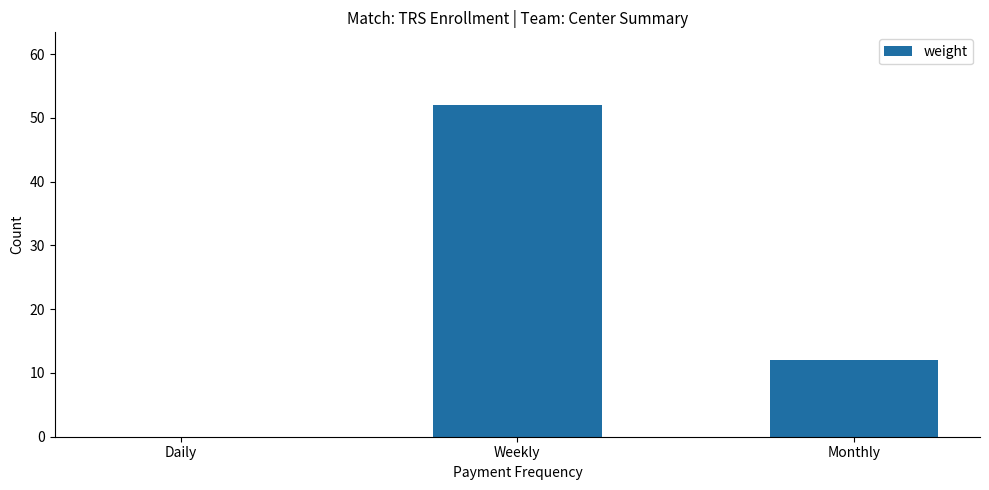

Reading right to left, extract all data points from this chart.

12	52	0